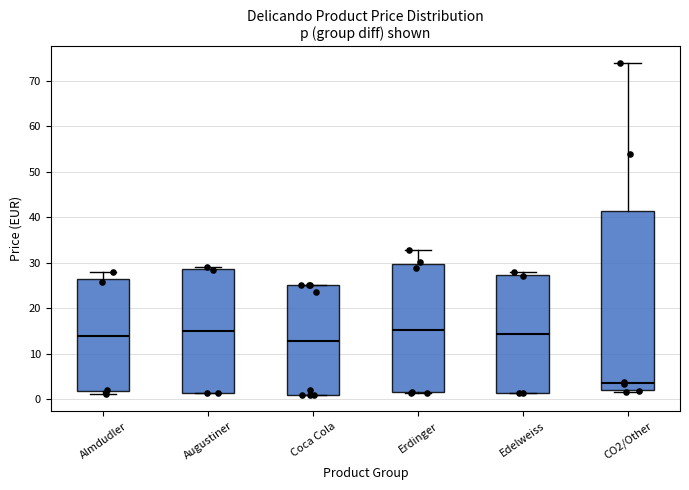

Where is the upper edge of the box for Edelweiss on the y-axis? The values are not printed on the chart, so give them approximately, as read against the axis.

27